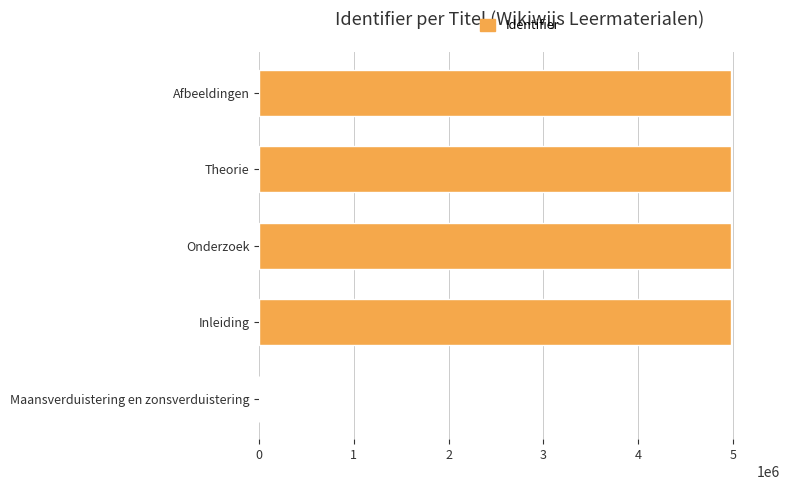

Where is the data nearest to the value 2488972?

Inleiding